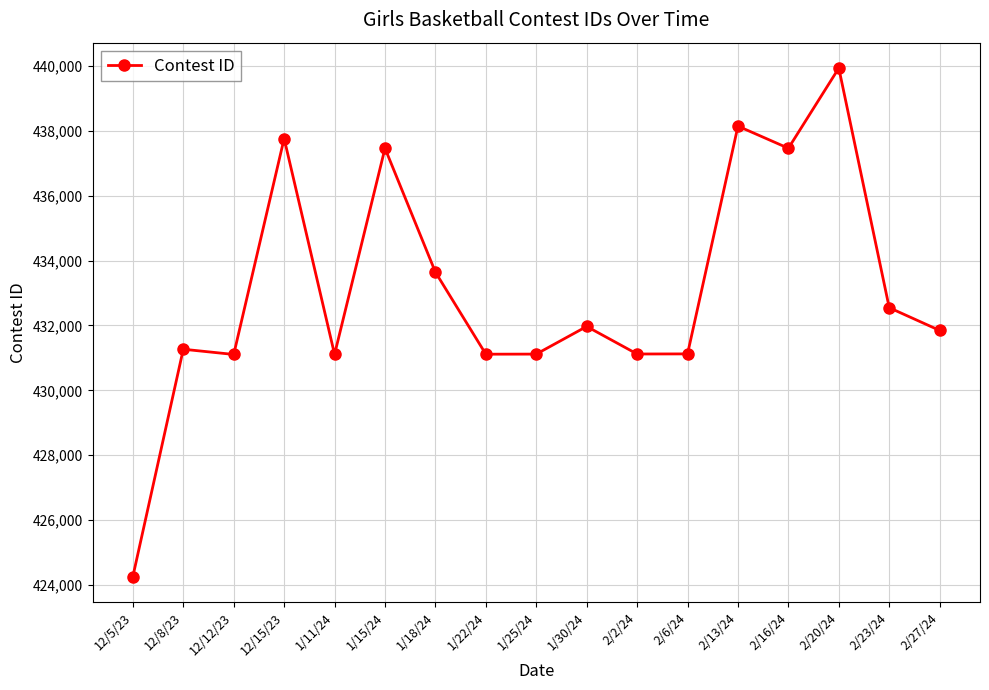

What is the smallest value displayed?

424263